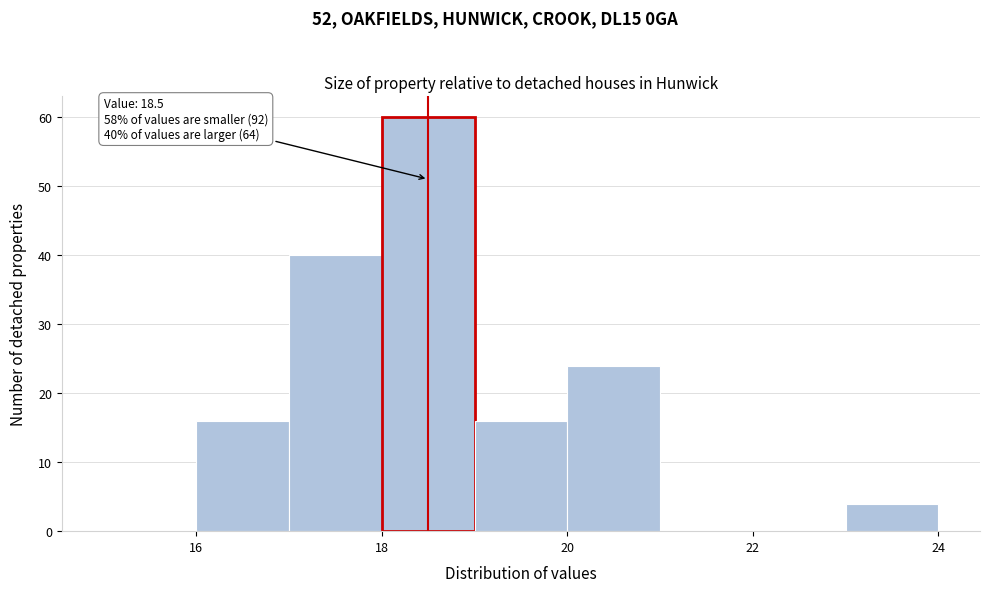

Over which range of the x-axis is the bar tallest?

18 to 19